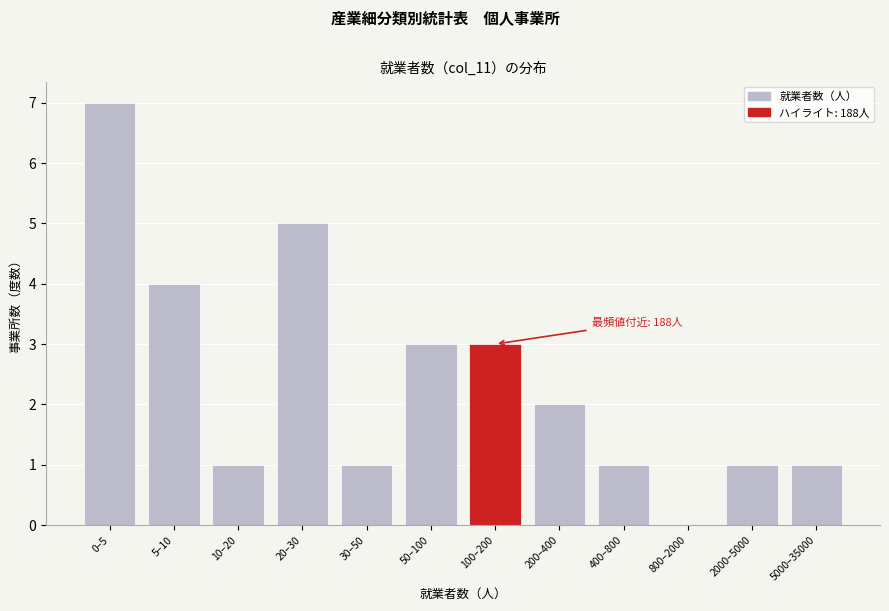

Reading left to right, what are all the values shown in this chart?

0–5=7	5–10=4	10–20=1	20–30=5	30–50=1	50–100=3	100–200=3	200–400=2	400–800=1	800–2000=0	2000–5000=1	5000–35000=1